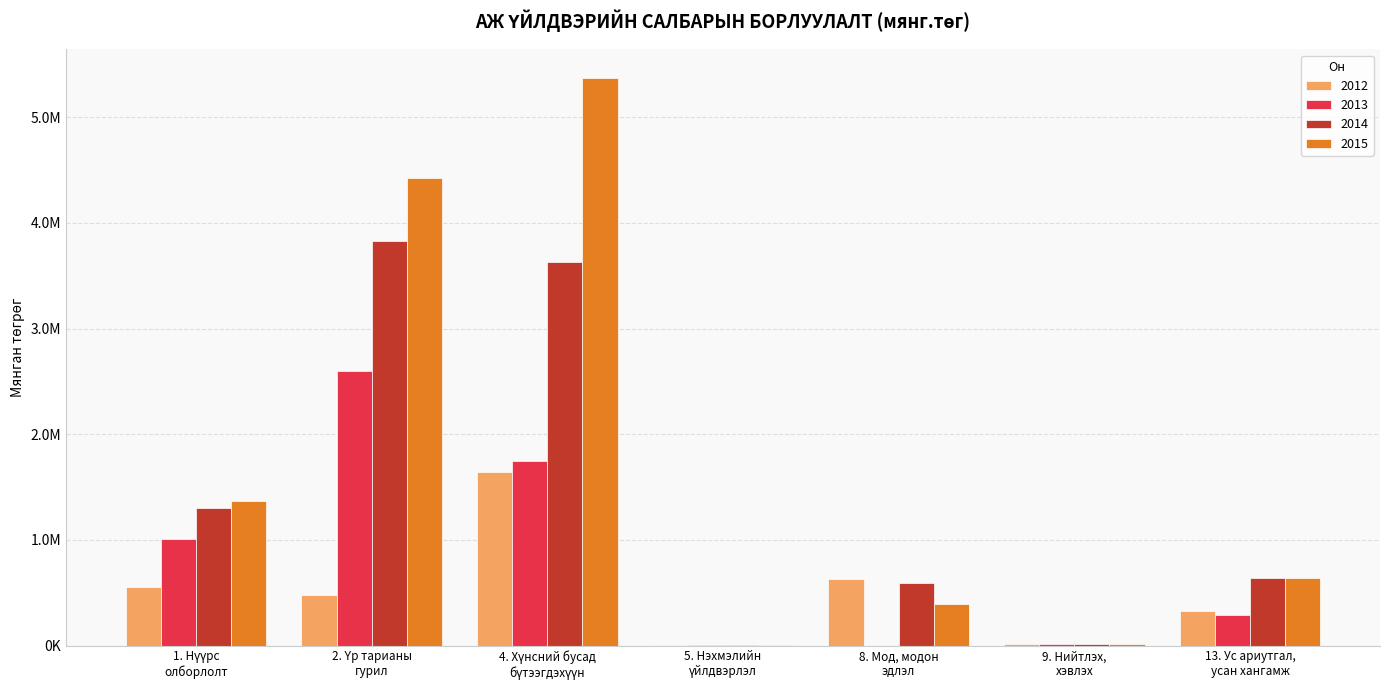

Are the bars horizontal?

No